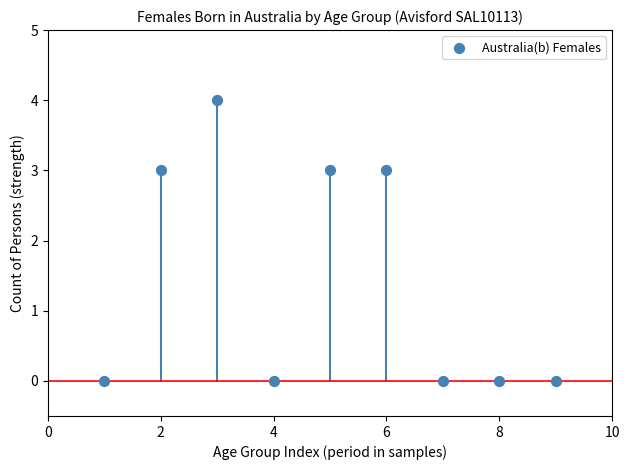

What is the range of X values (max minus min)?

8